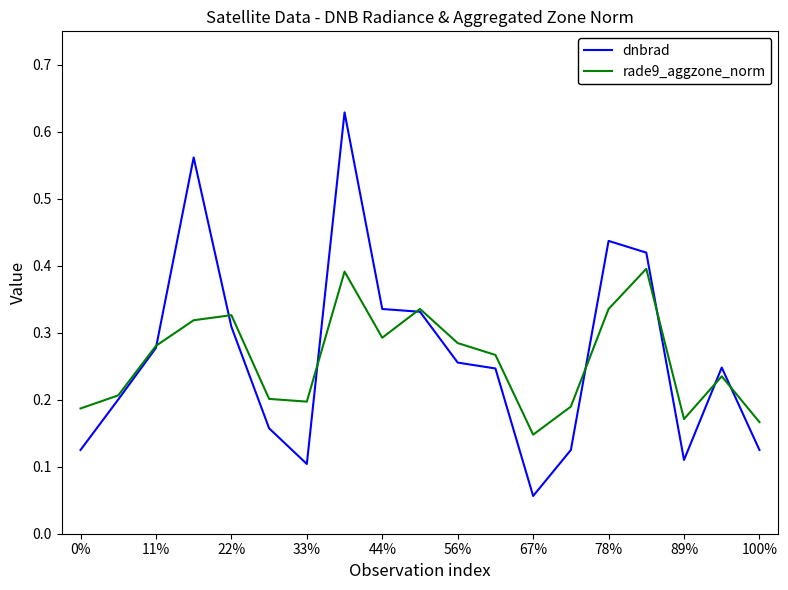

Which series has the widest spread of values?

dnbrad